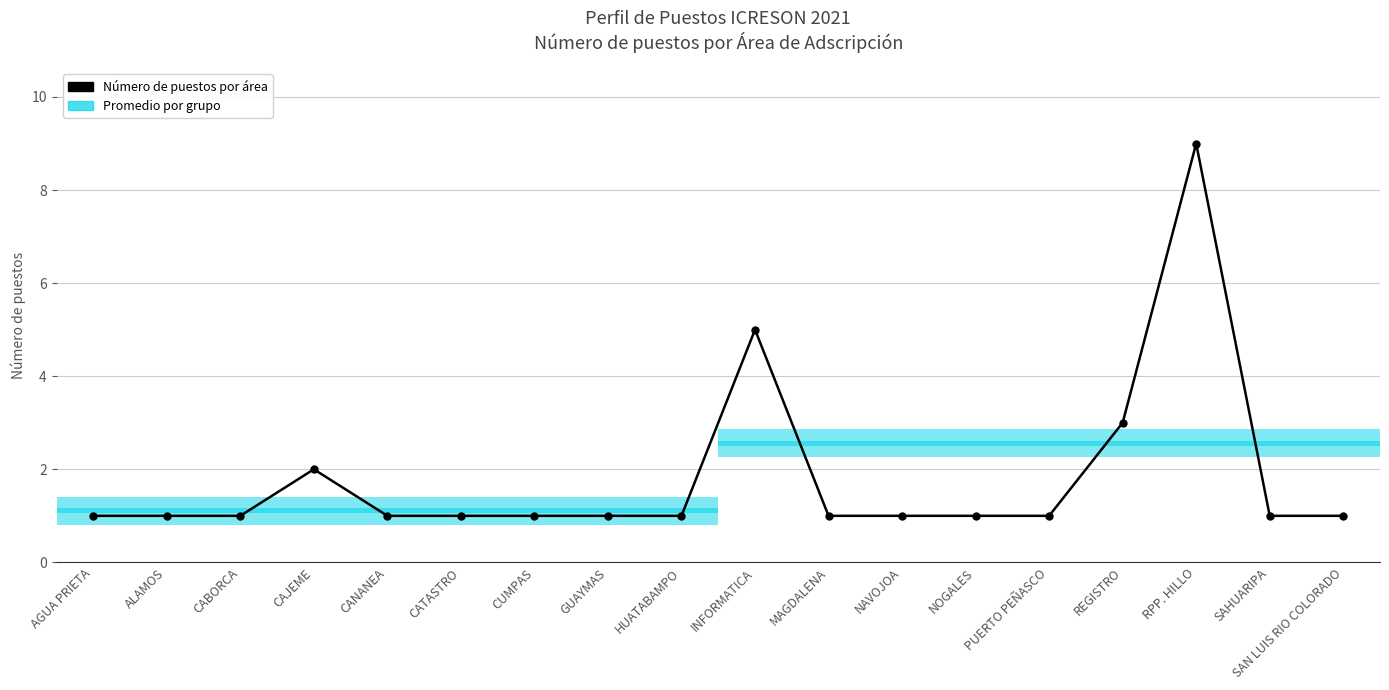

What is the sum of the values at CAJEME and INFORMATICA?

7